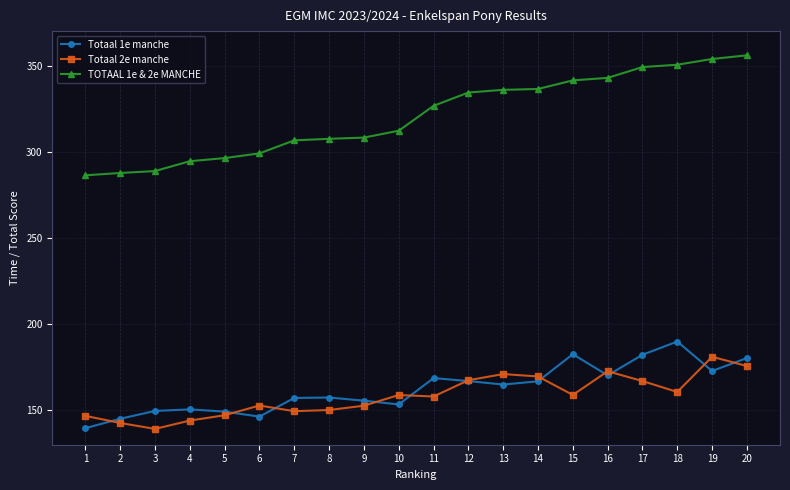

True or false: Totaal 1e manche has more than 0 points higher than both neighbors.

True